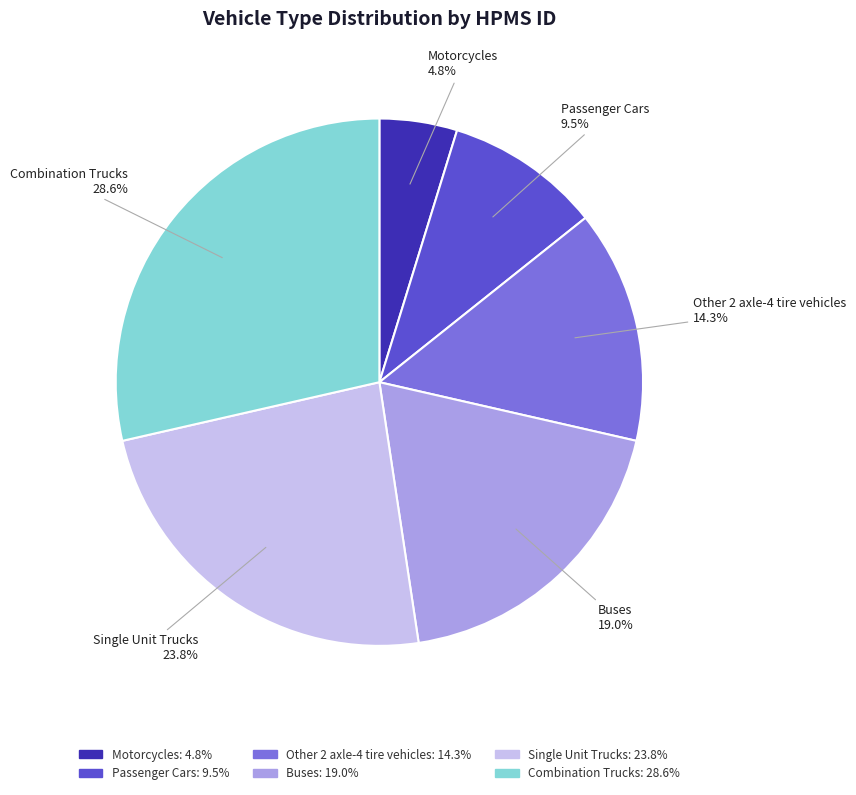

To the nearest percent, what is the average slice percentage?

17%